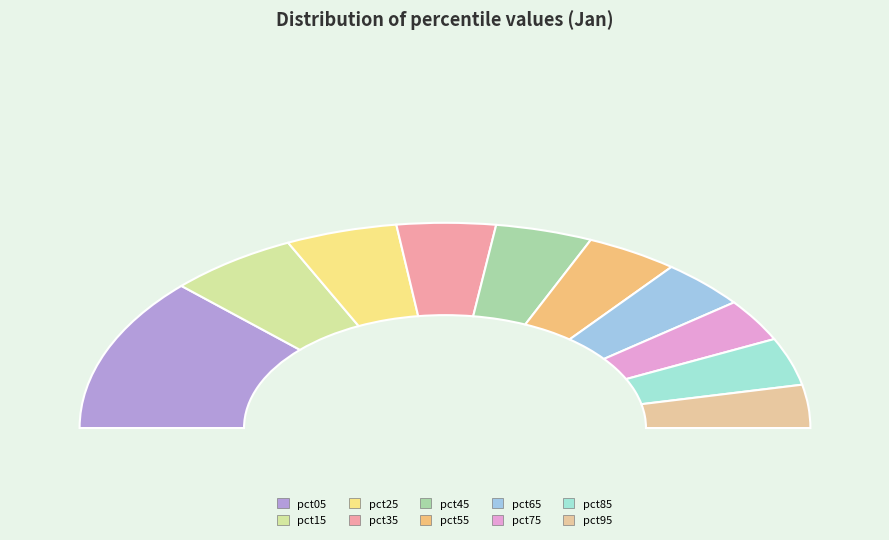

Is it true that pct15 is 12% of the pie?

True